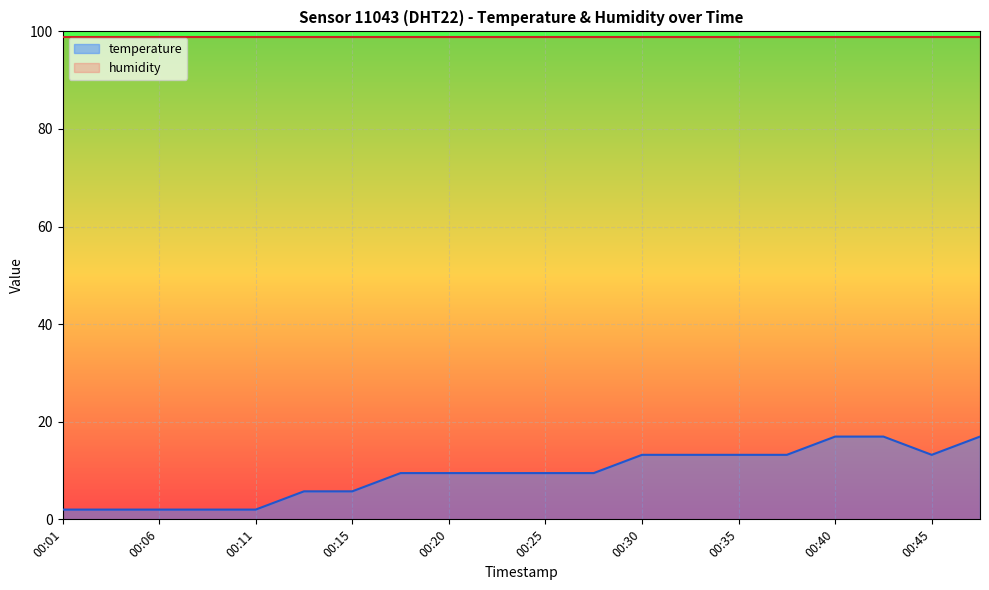

What is the value of the 17th point from the left?

17.0